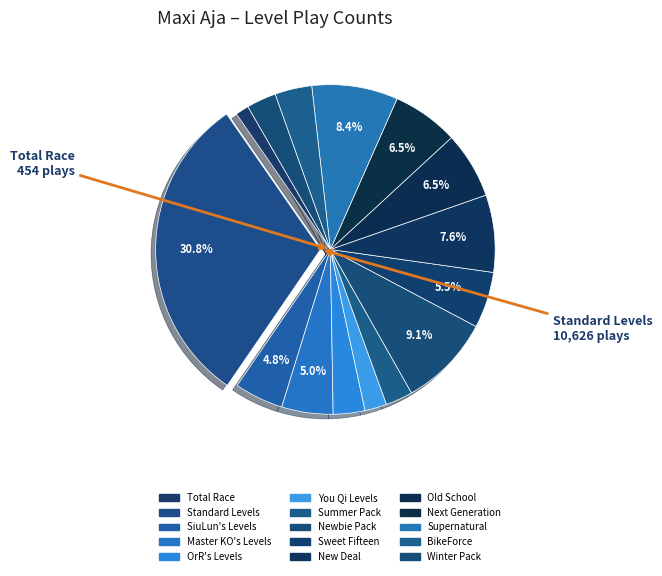

How many segments does this pie chart have?

15